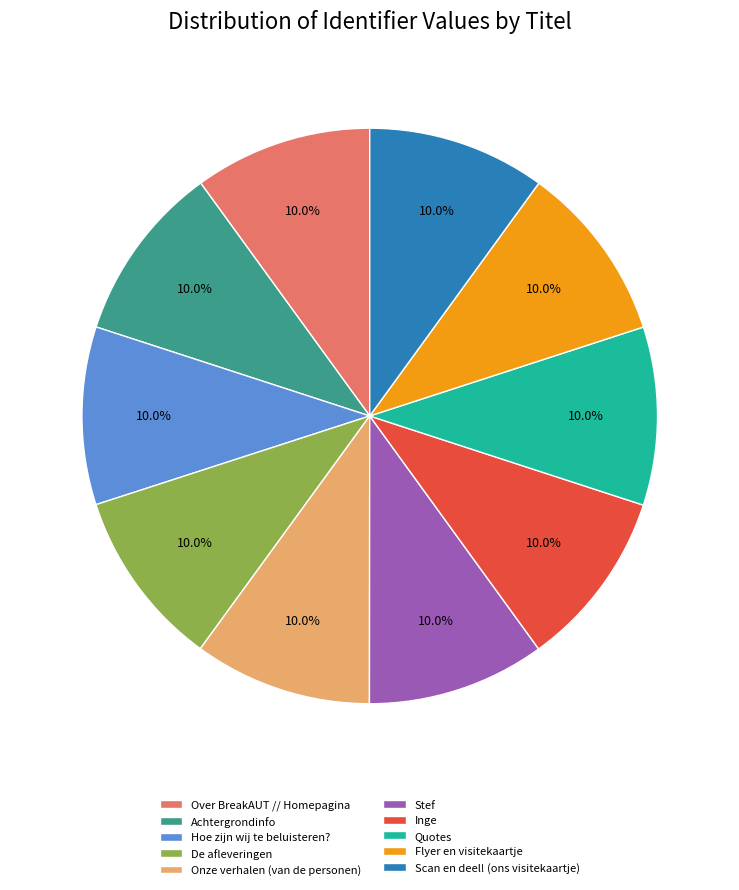

How many slices are in this pie chart?

10